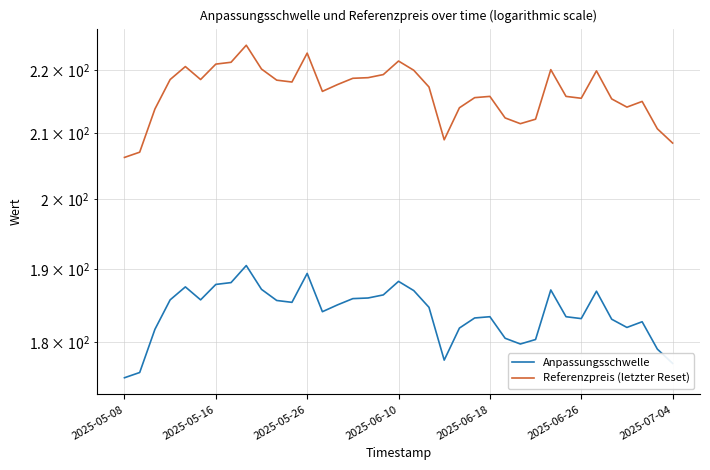

True or false: Anpassungsschwelle has more than 2 interior local peaks.

True